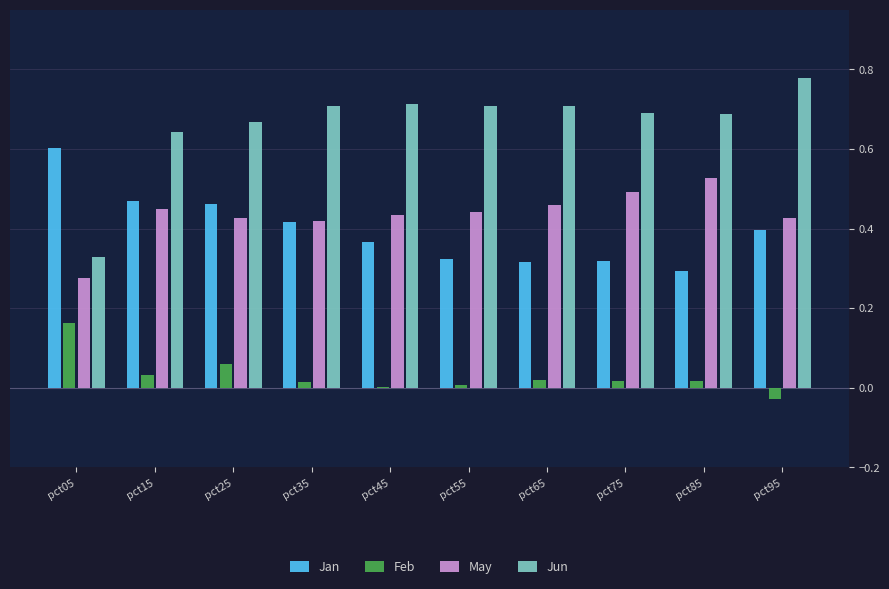

Does the chart contain stacked bars?

No